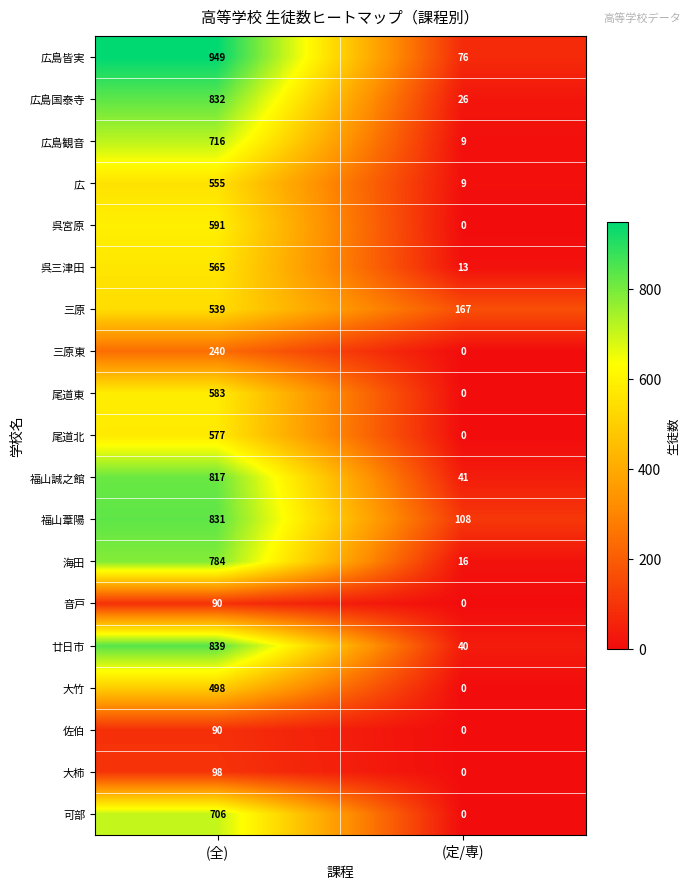

At which category is the sum across all series the highest?

(全)